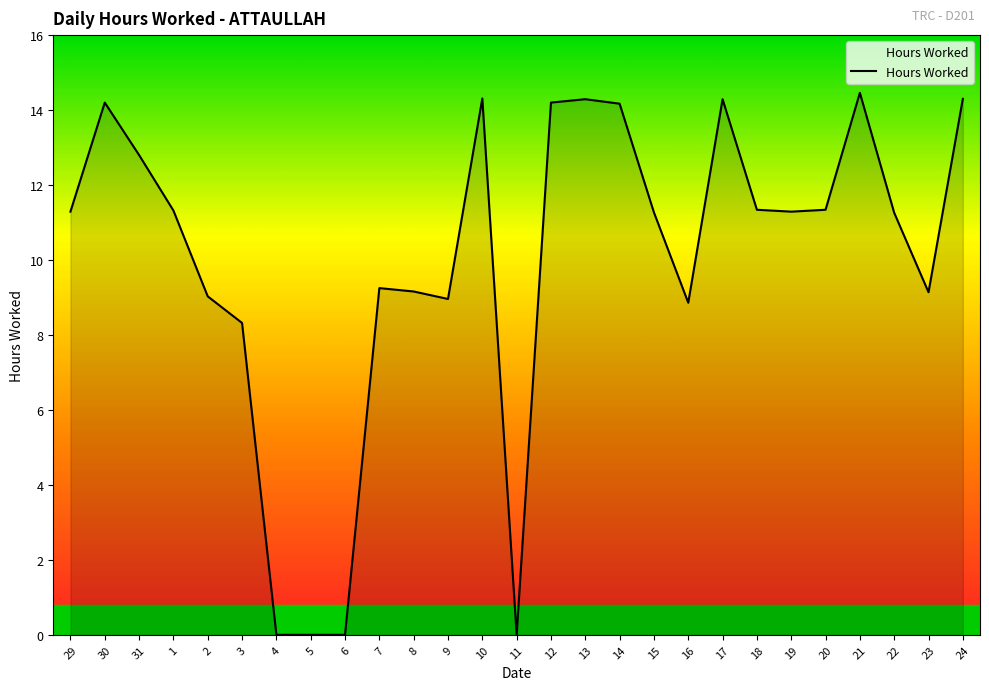

What is the ratio of the value at 23 to the value at 7?

1.0